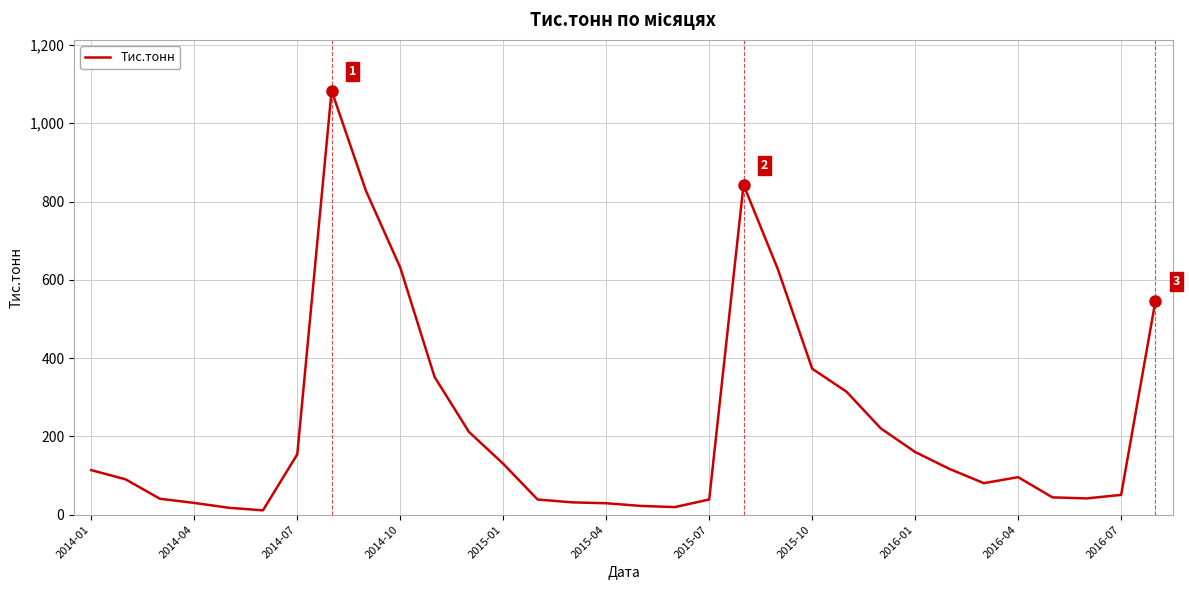

What is the difference between the maximum and minimum values?

1072.2